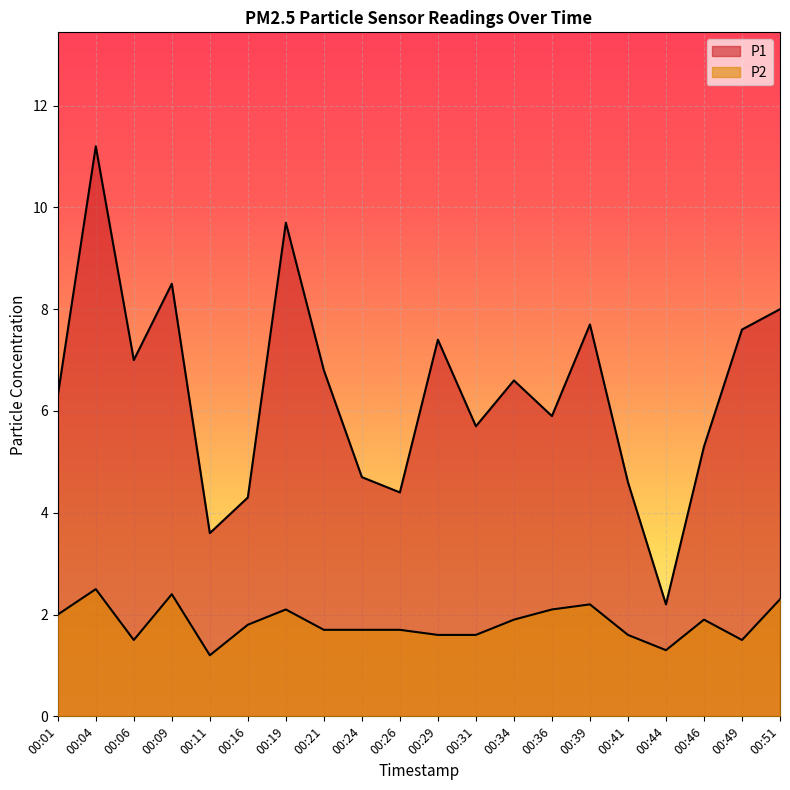

Reading left to right, list all the values displayed in this chart.

P1: 00:01=6.3	00:04=11.2	00:06=7.0	00:09=8.5	00:11=3.6	00:16=4.3	00:19=9.7	00:21=6.8	00:24=4.7	00:26=4.4	00:29=7.4	00:31=5.7	00:34=6.6	00:36=5.9	00:39=7.7	00:41=4.6	00:44=2.2	00:46=5.3	00:49=7.6	00:51=8.0
P2: 00:01=2.0	00:04=2.5	00:06=1.5	00:09=2.4	00:11=1.2	00:16=1.8	00:19=2.1	00:21=1.7	00:24=1.7	00:26=1.7	00:29=1.6	00:31=1.6	00:34=1.9	00:36=2.1	00:39=2.2	00:41=1.6	00:44=1.3	00:46=1.9	00:49=1.5	00:51=2.3